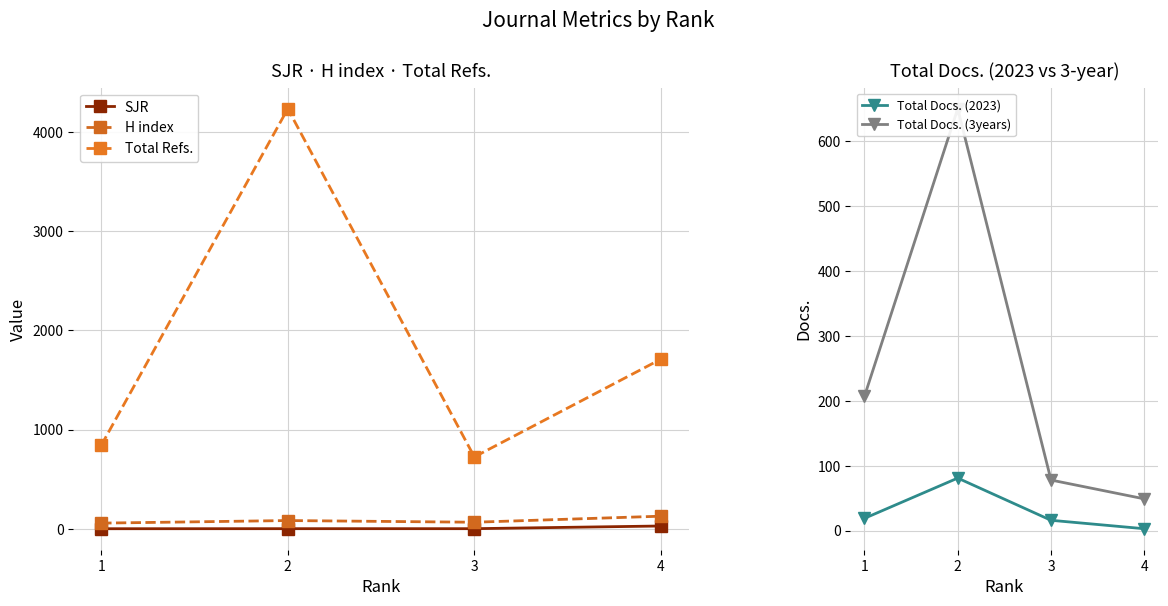

At which label does Total Refs. reach its minimum?

3